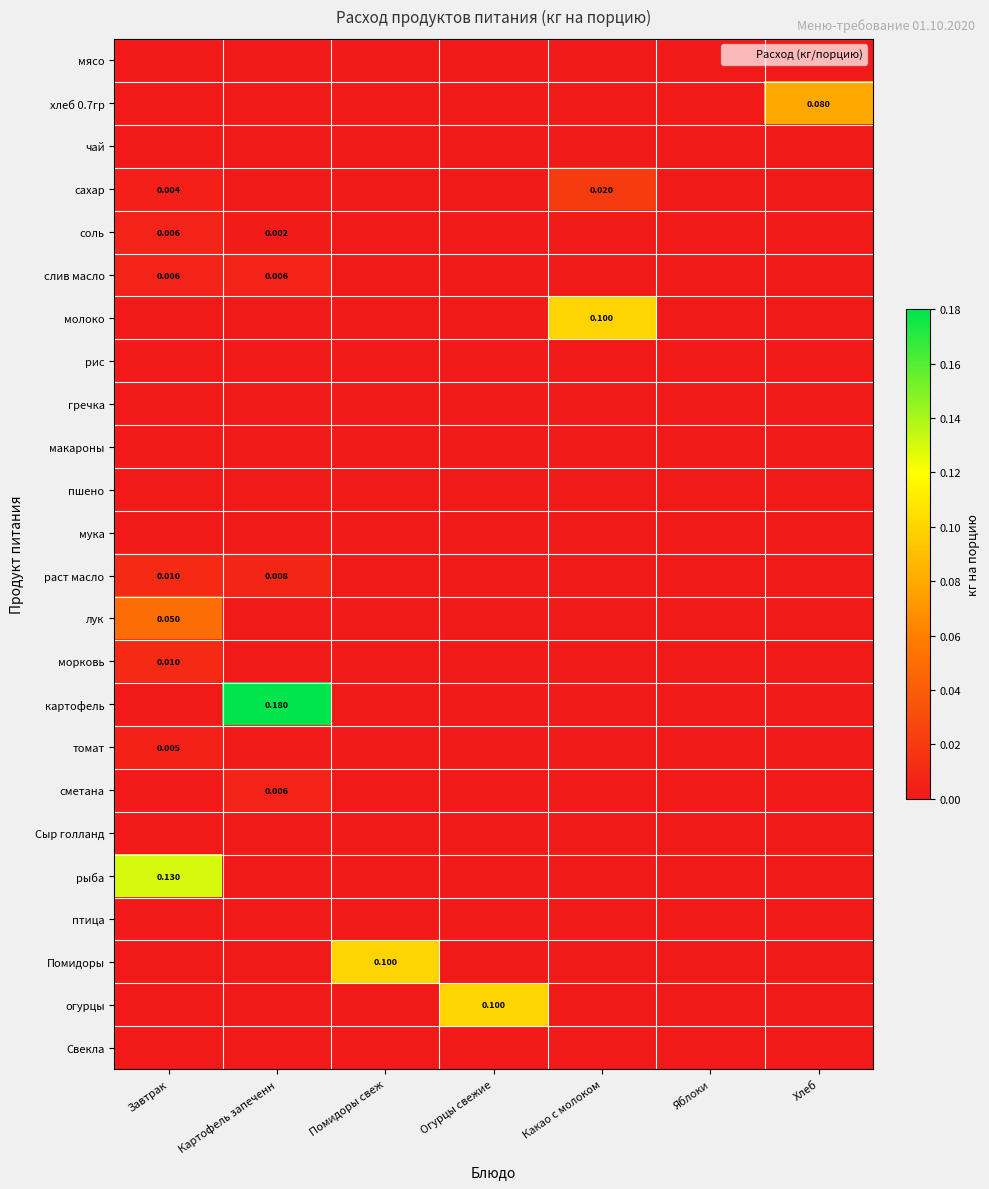

Which series has the largest total across all categories?

картофель